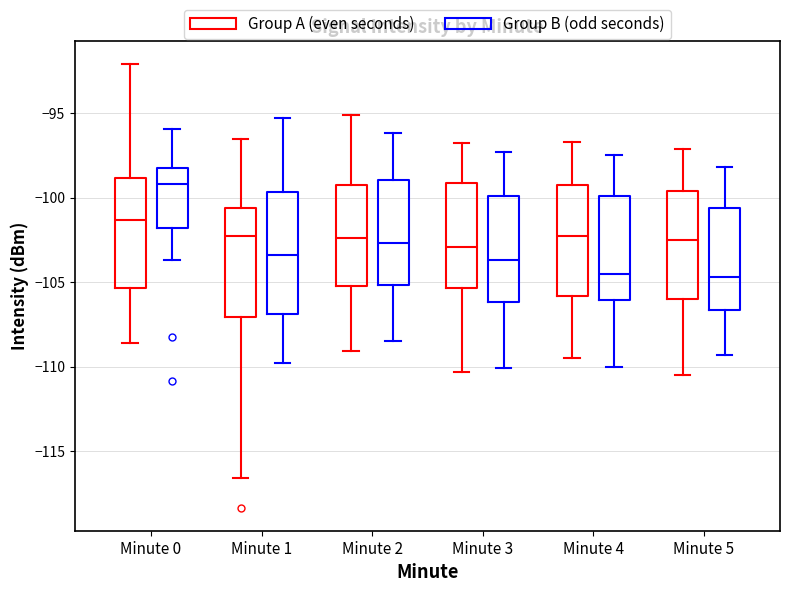

Where does the median line of the box for Minute 0 (Group B (odd seconds)) sit on the y-axis? The values are not printed on the chart, so give them approximately, as read against the axis.

-99.0